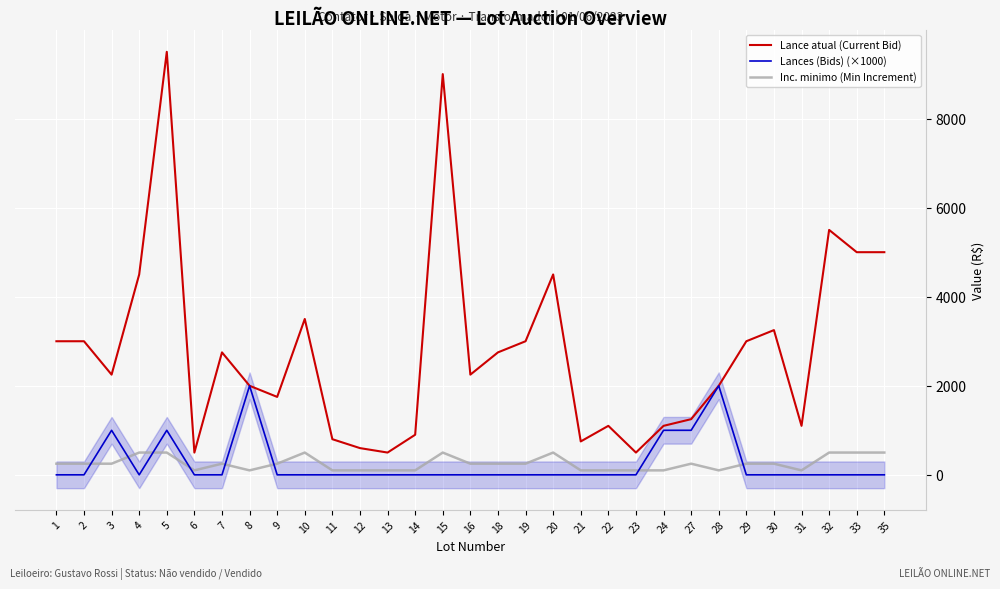

What is the value of the Inc. minimo (Min Increment) point at the 15th from the left?

500